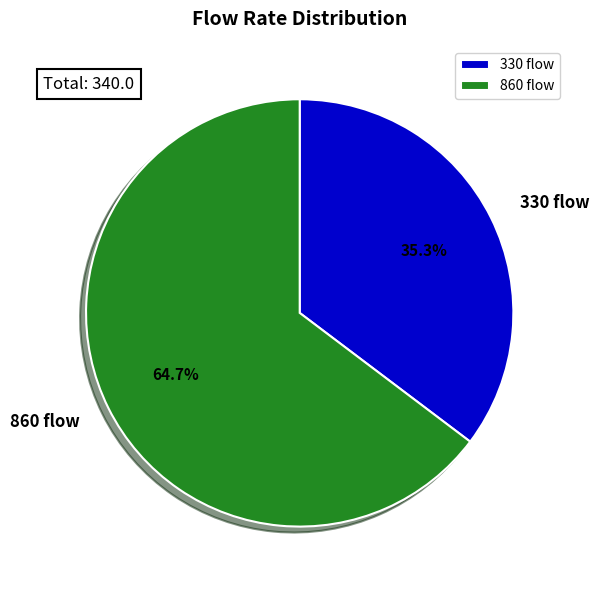

What percentage is the 860 slice, to the nearest percent?

65%